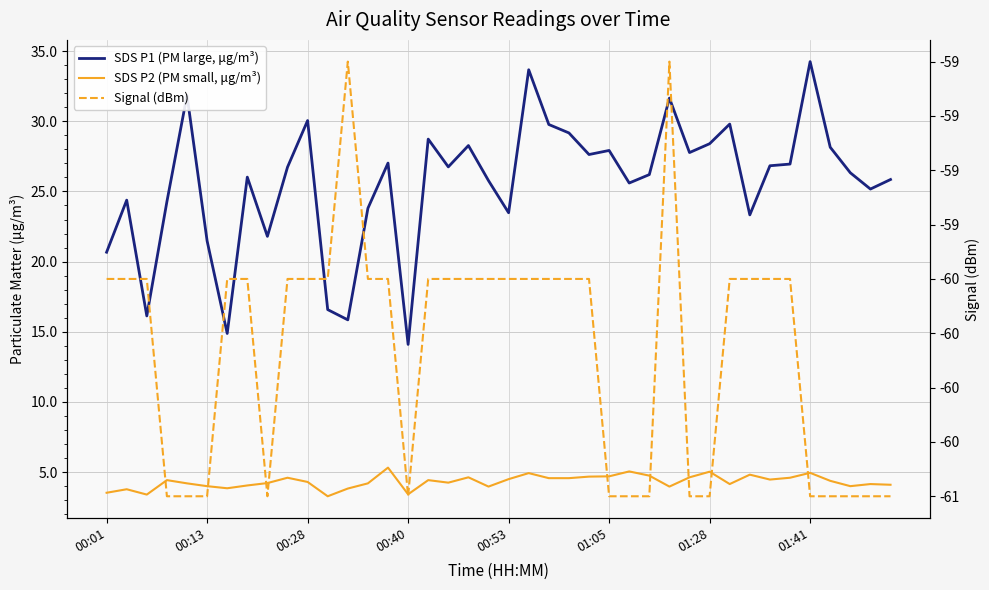

What is the highest value of the SDS P2 (PM small, μg/m³) series?

5.3